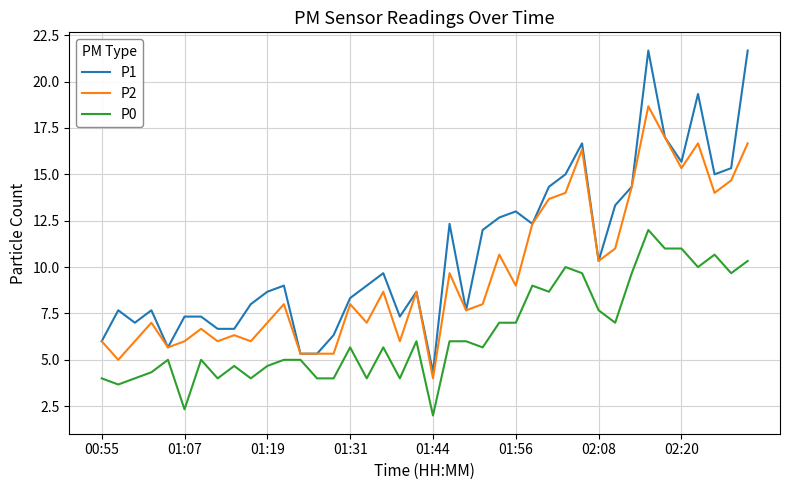

What is the lowest value of the P0 series?

2.0